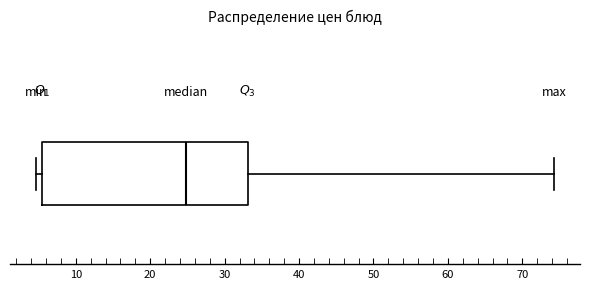

Transcribe this box plot: give where the median line is, the range the box spans, and where the two whiskers end, as read against the x-axis. The values are not printed on the chart, so give them approximately, as read against the axis.

median 25, box 5 to 33, whiskers 5 (just left of the box's left edge) to 74